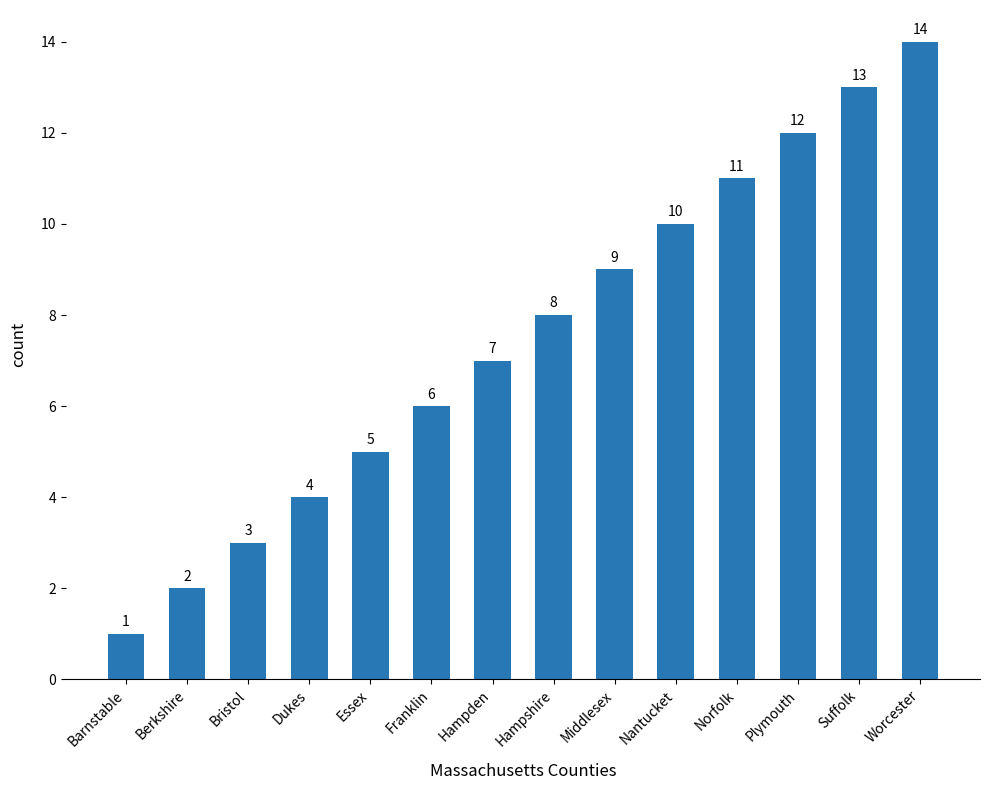

What is the value of the 8th bar from the left?

8